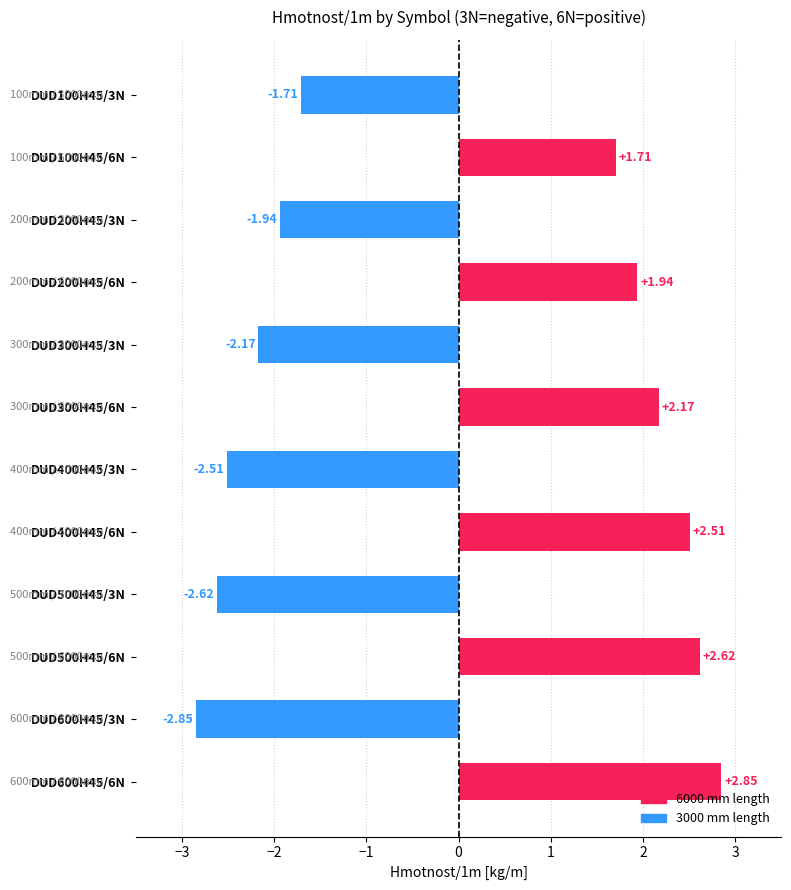

What is the difference between the maximum and second lowest values?

5.5